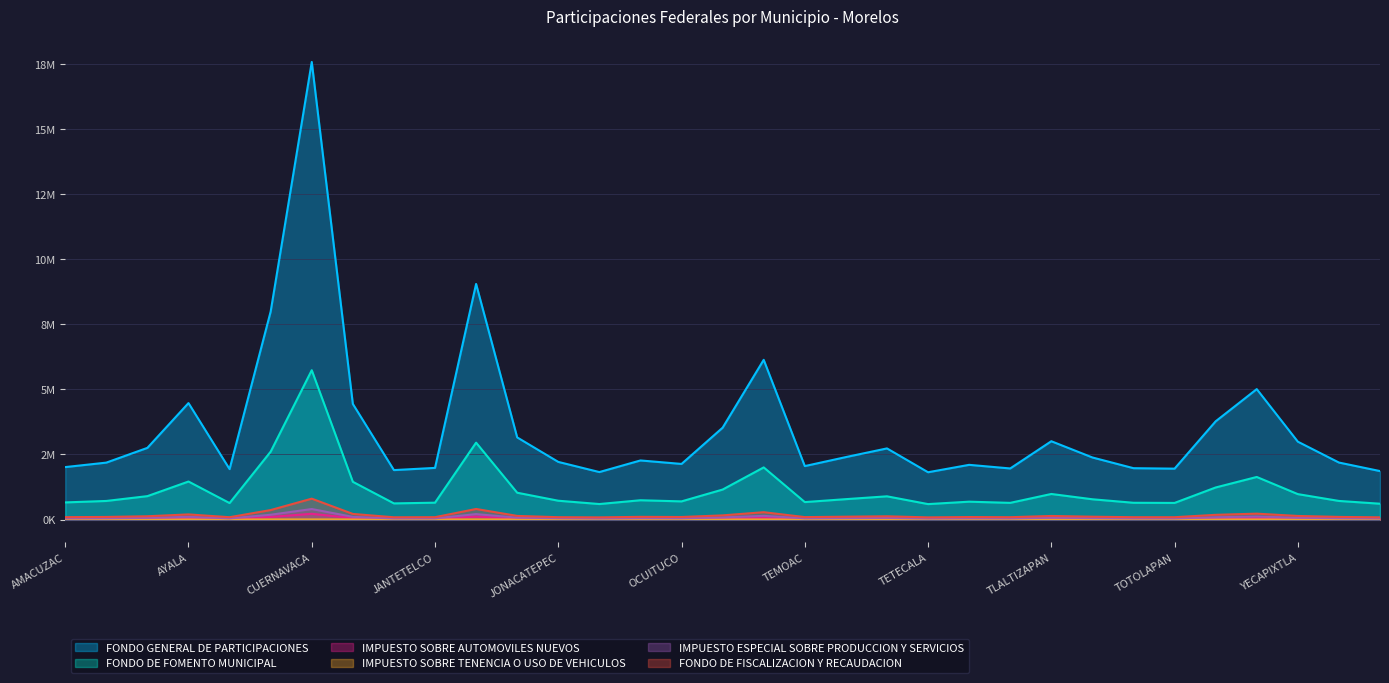

Between TETELA DEL VOLCAN and YECAPIXTLA, which series saw the biggest shift?

FONDO GENERAL DE PARTICIPACIONES